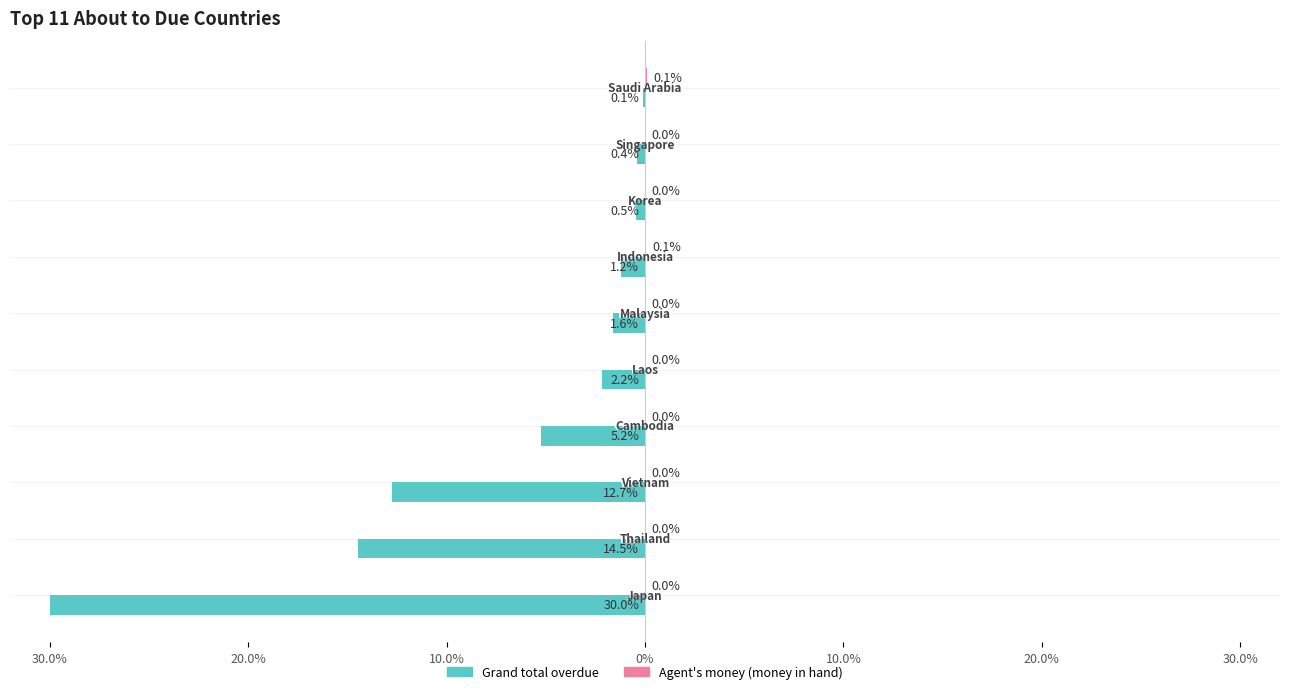

How many data points in Agent's money (money in hand) are above 0?

6